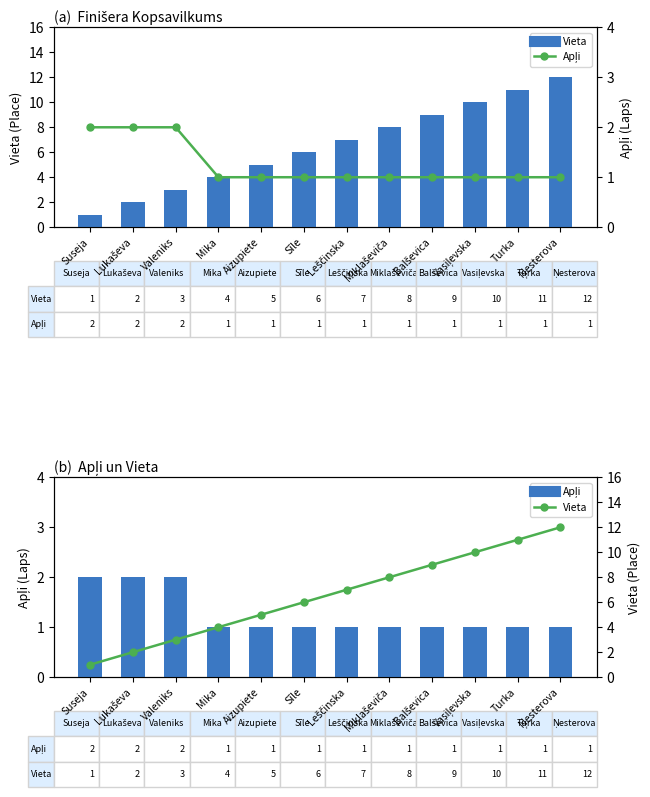

Which series has the largest total across all categories?

Vieta